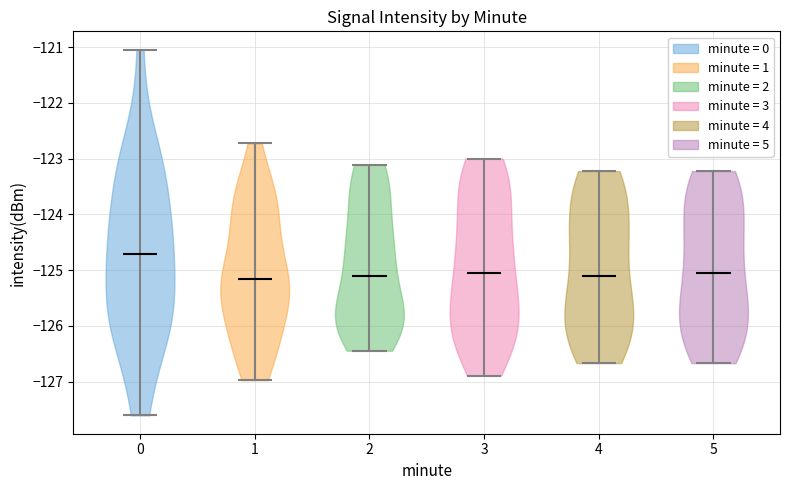

Where does the median line of the violin at x = 1 sit on the y-axis? The values are not printed on the chart, so give them approximately, as read against the axis.

-125.2